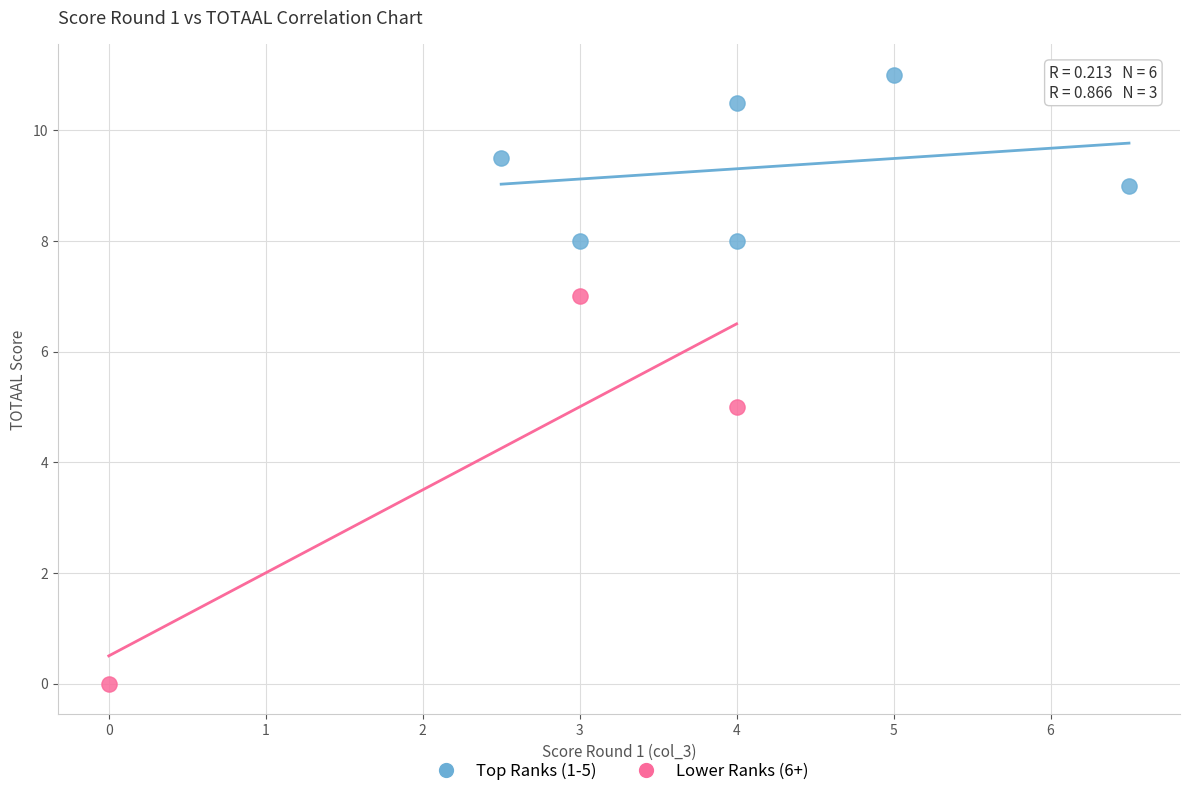

What are all the series names shown in the legend?

Top Ranks (1-5), Lower Ranks (6+)